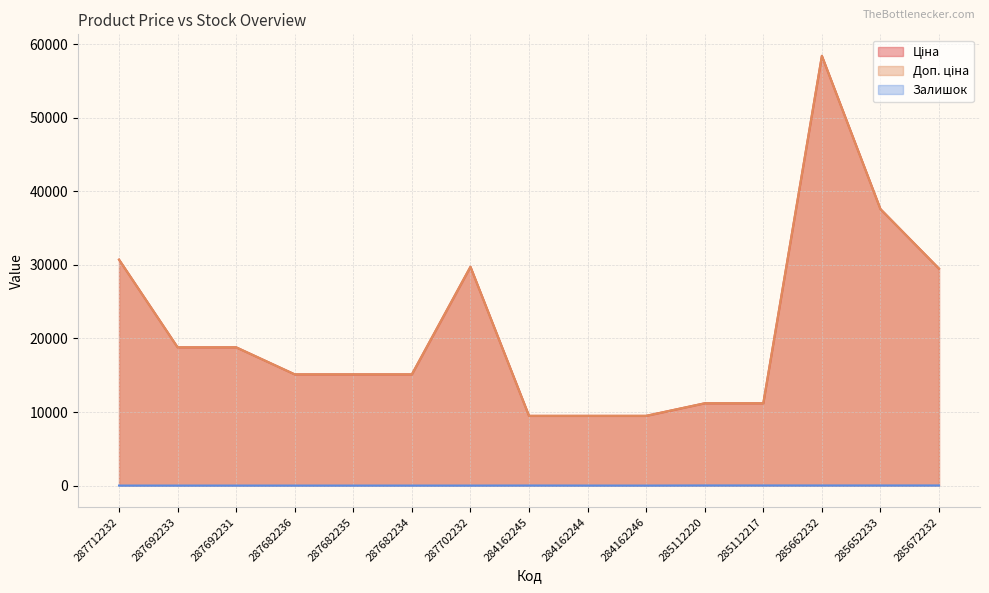

What is the label of the 12th point from the left?

285112217